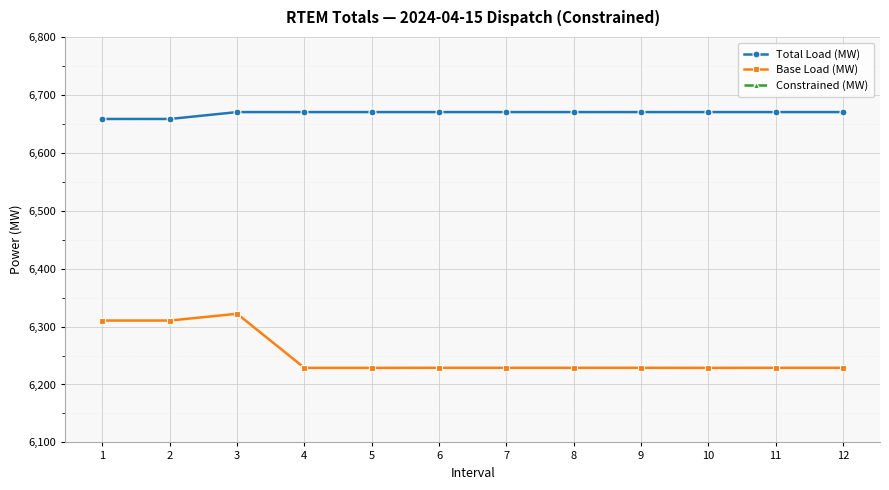

Reading right to left, extract all data points from this chart.

Total Load (MW): 6670.3	6670.3	6670.3	6670.3	6670.3	6670.3	6670.3	6670.3	6670.3	6670.3	6658.4	6658.4
Base Load (MW): 6228.8	6228.8	6228.7	6228.8	6228.8	6228.8	6228.8	6228.7	6228.7	6322.1	6310.4	6310.4
Constrained (MW): 441.5	441.5	441.6	441.5	441.5	441.5	441.5	441.6	441.6	348.1	348.0	348.0